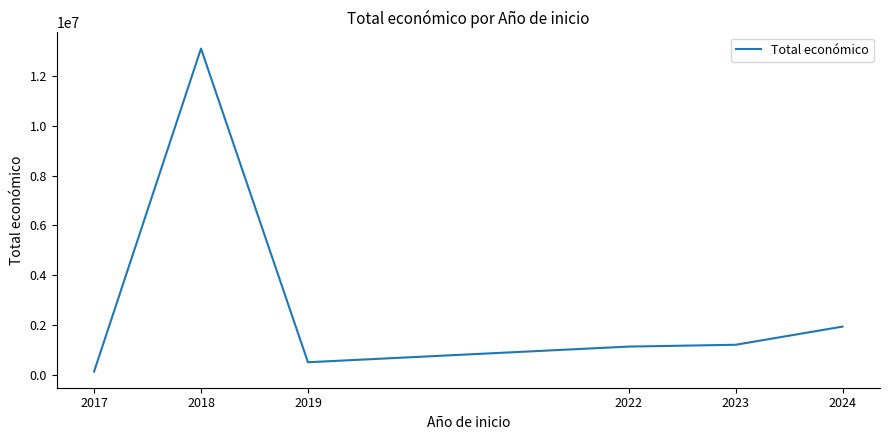

What is the sum of all values?

17992060